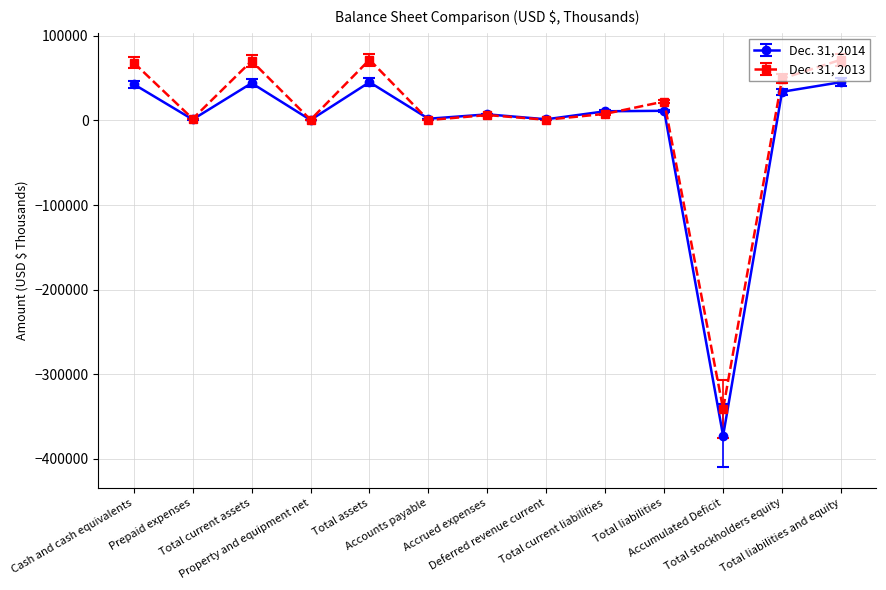

What is the greatest value displayed?

71754